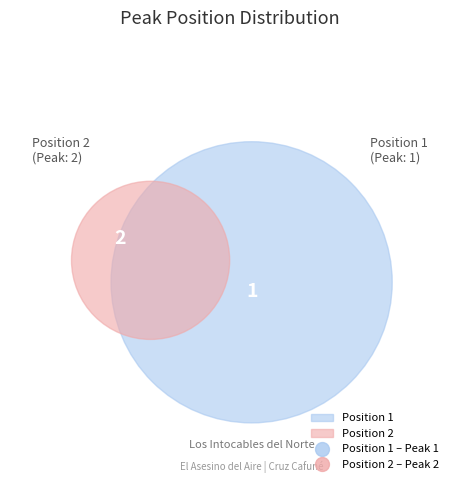

Is it true that 1 is 45% of the pie?

False